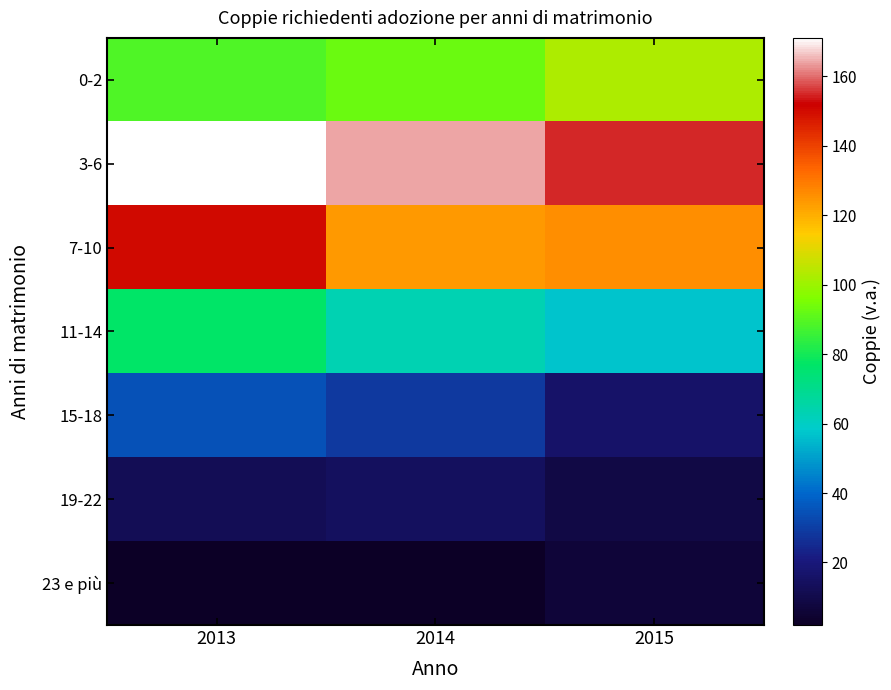

Reading left to right, list all the values displayed in this chart.

0-2: 2013=89	2014=93	2015=103
3-6: 2013=171	2014=164	2015=155
7-10: 2013=150	2014=124	2015=126
11-14: 2013=77	2014=63	2015=57
15-18: 2013=35	2014=29	2015=16
19-22: 2013=12	2014=14	2015=9
23 e più: 2013=2	2014=2	2015=6